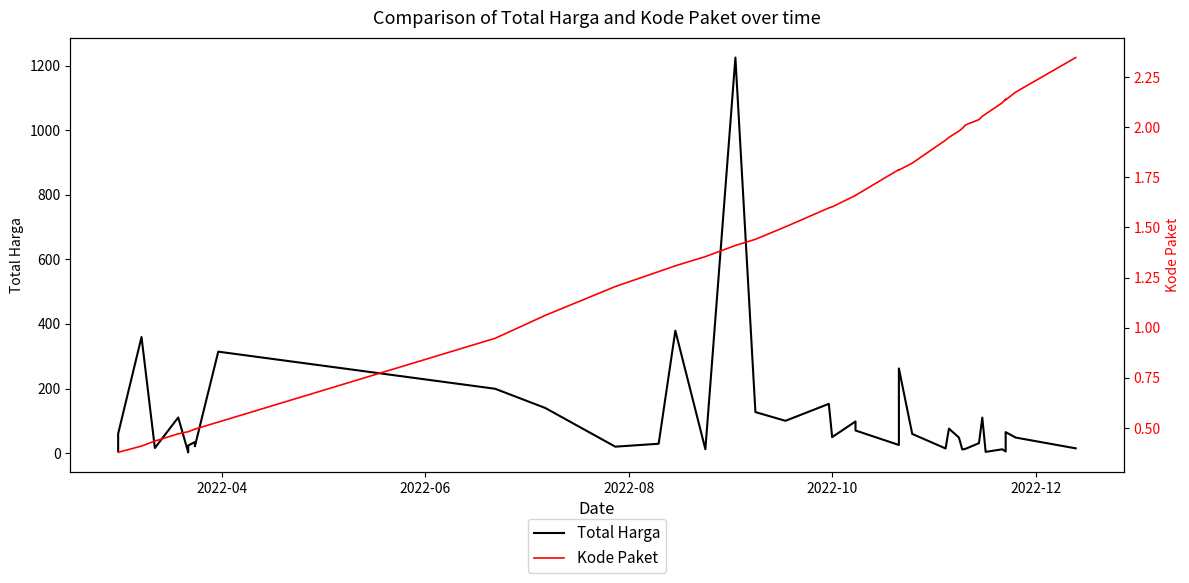

How many values in the Total Harga series exceed 48?

21